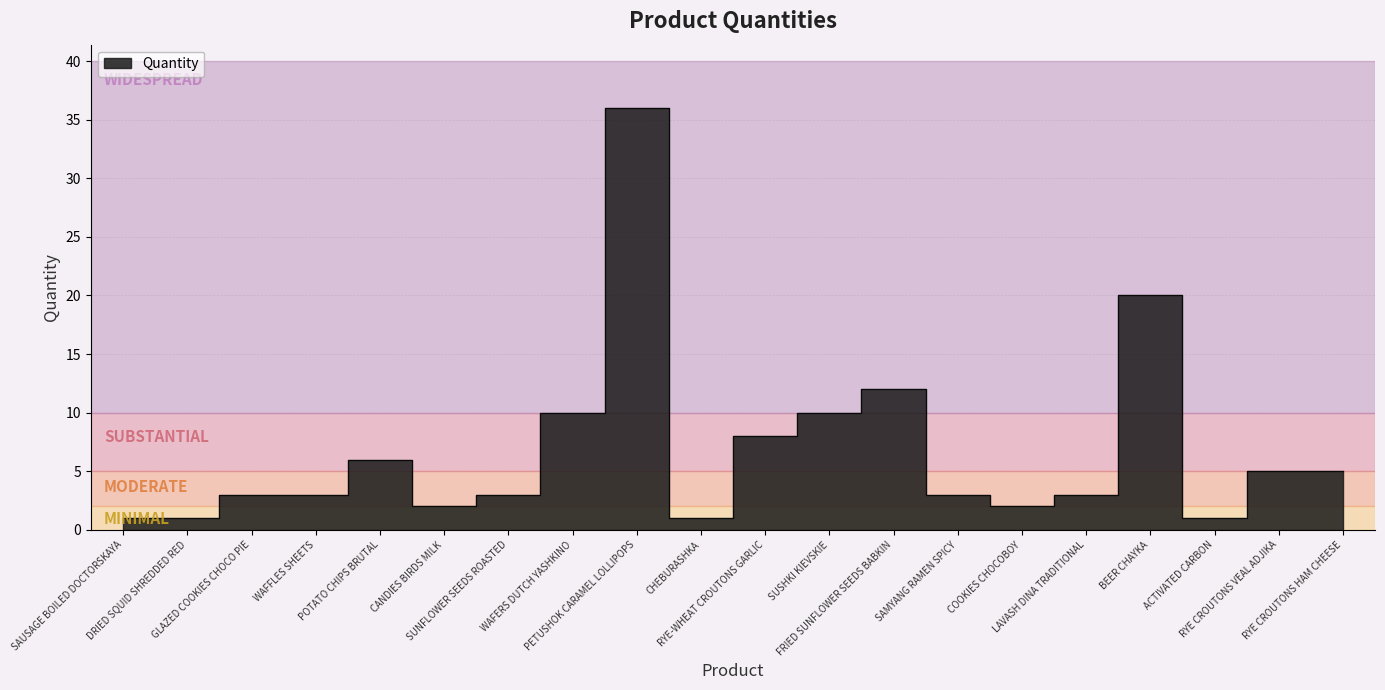

What is the label of the 15th point from the left?

COOKIES CHOCOBOY